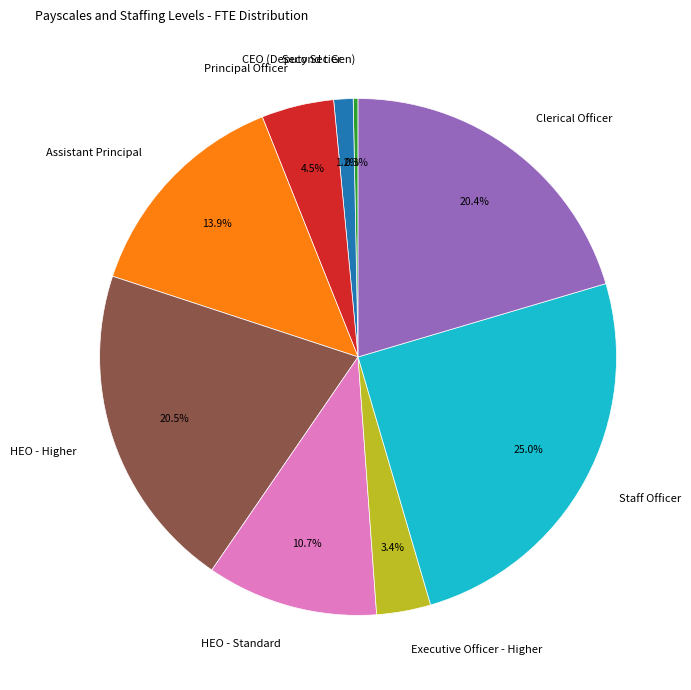

To the nearest percent, what portion does Staff Officer represent?

25%